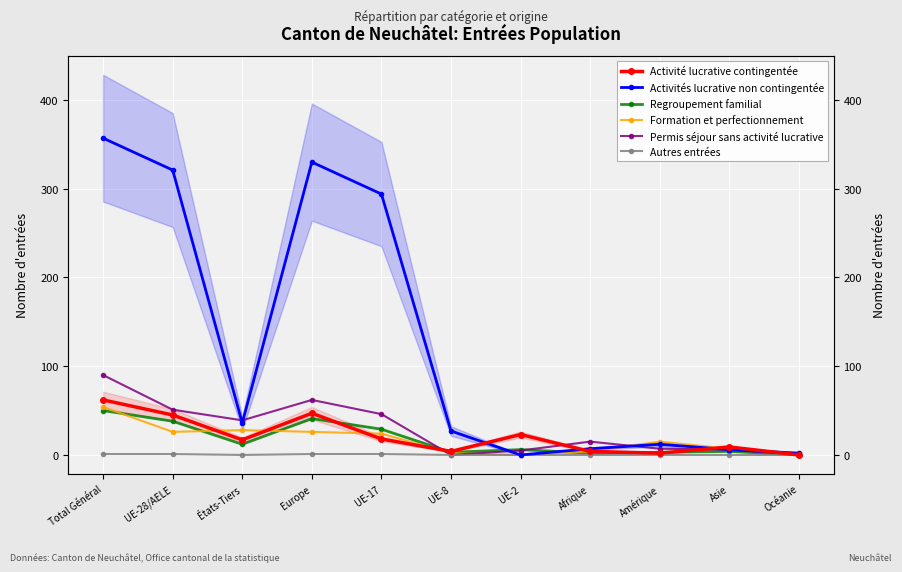

At which category is the sum across all series the highest?

Total Général